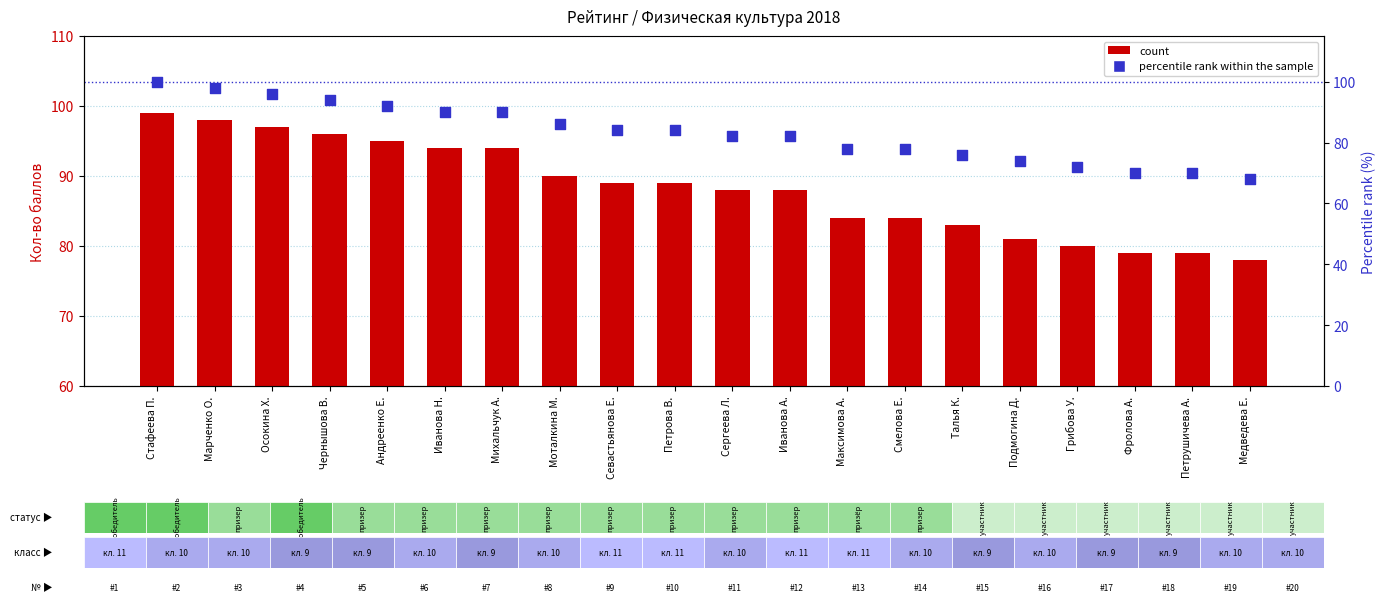

What are all the series names shown in the legend?

count, percentile rank within the sample